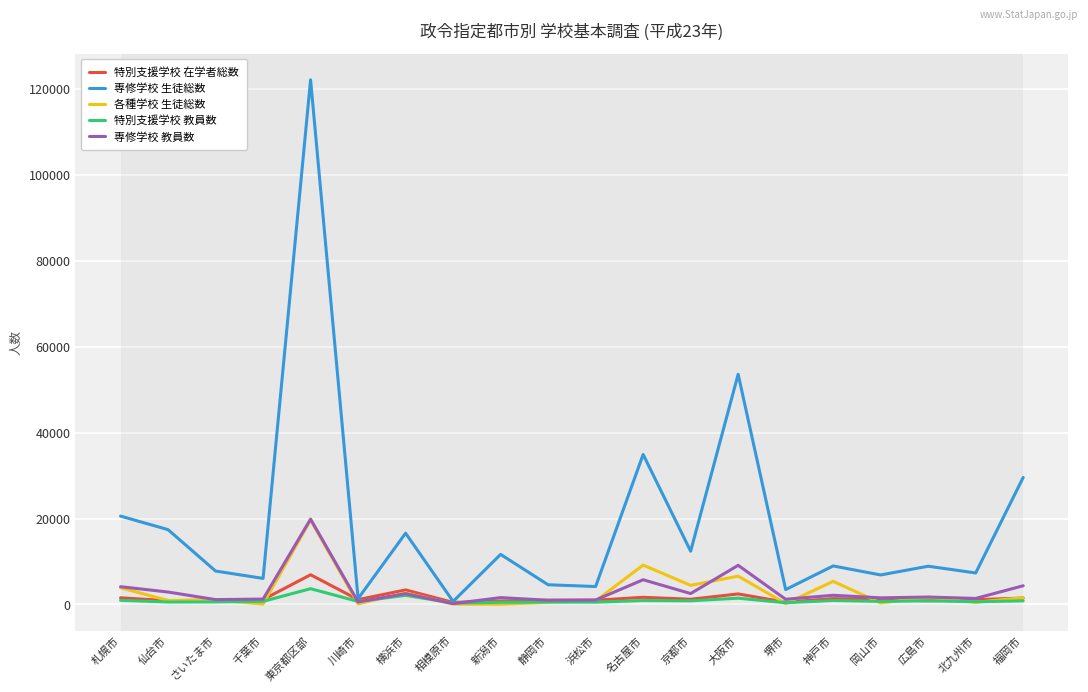

Which category has the highest value across all series?

東京都区部